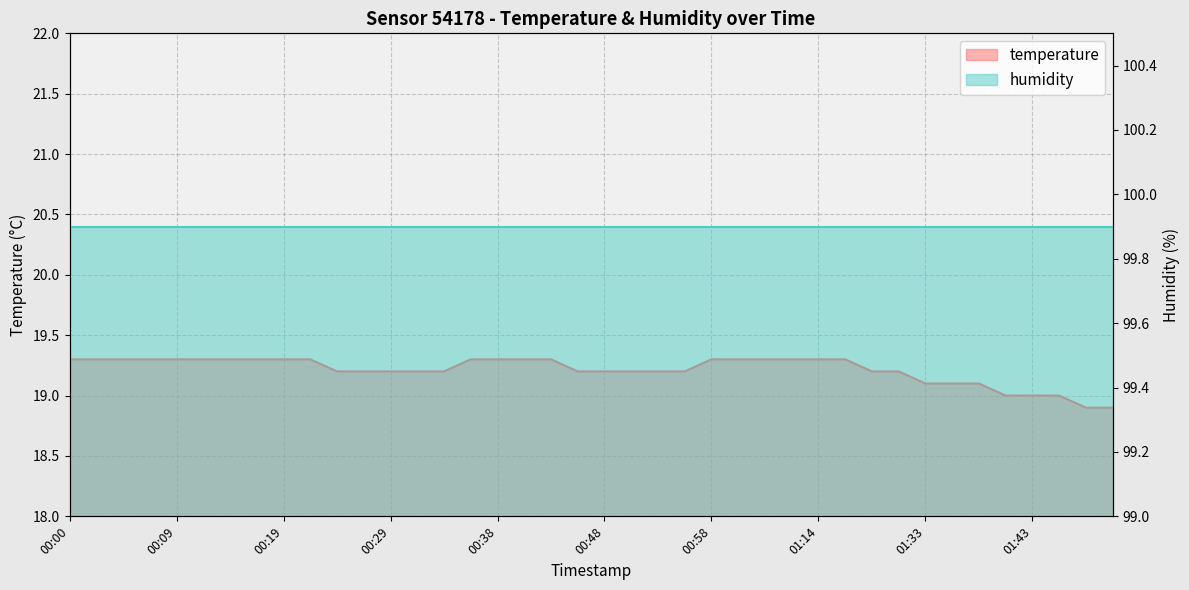

What is the sum of the values at 00:14 and 00:21?

38.6